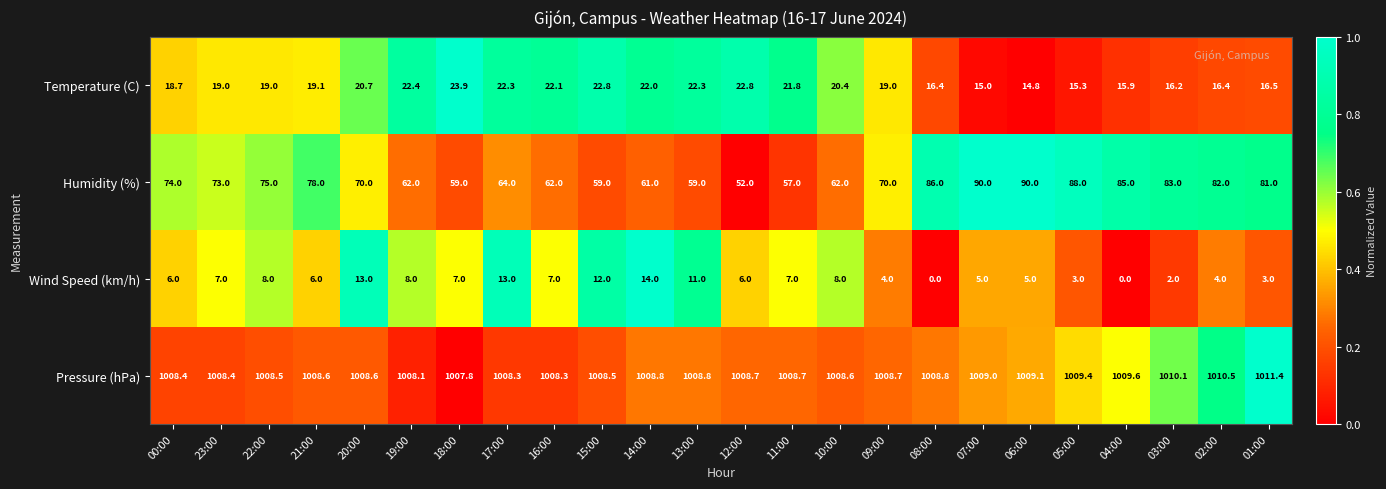

What is the difference between the highest and lowest values at 20:00?

995.6